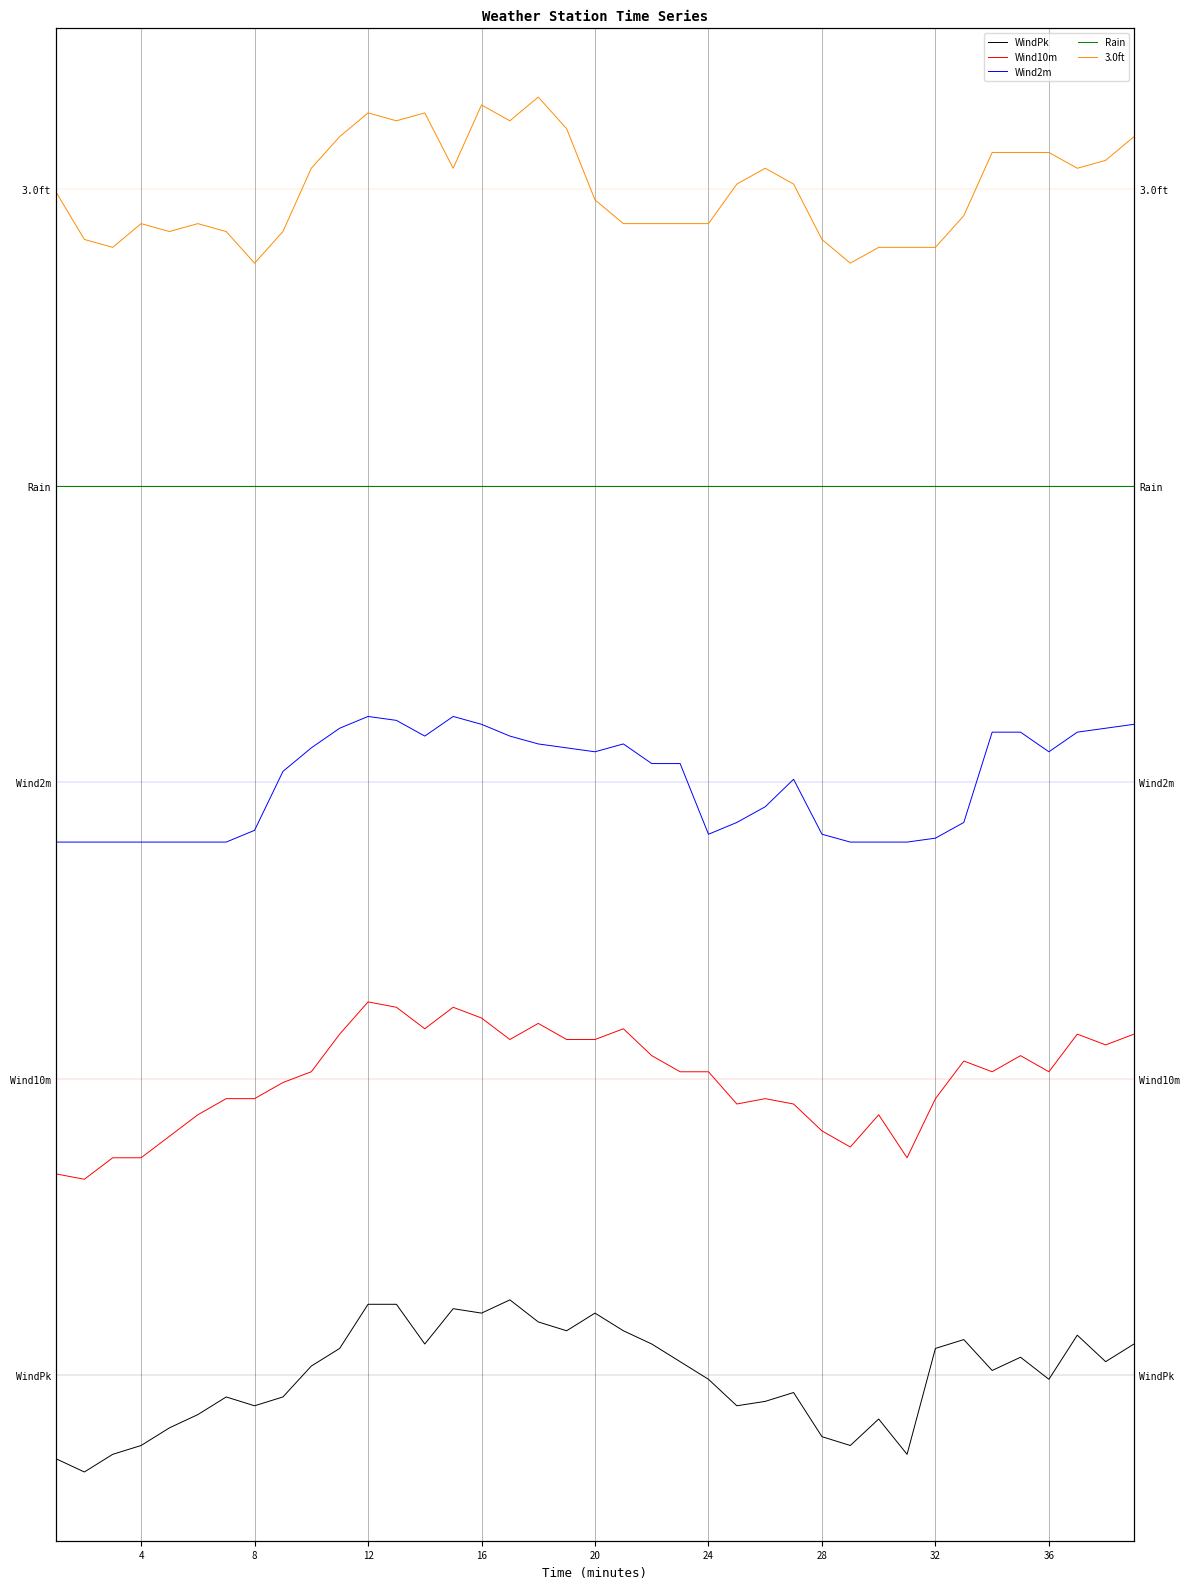

What is the maximum value for WindPk?

3.8